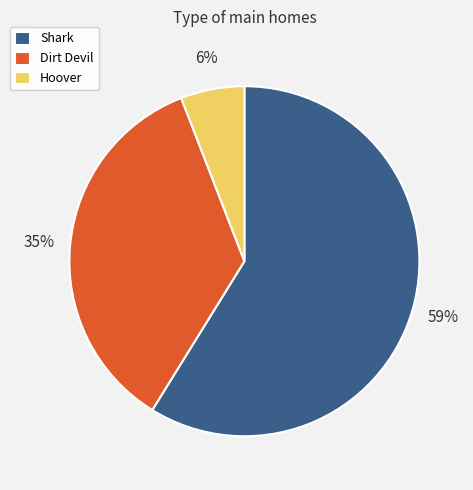

Is the sum of Hoover and Dirt Devil greater than half?

No